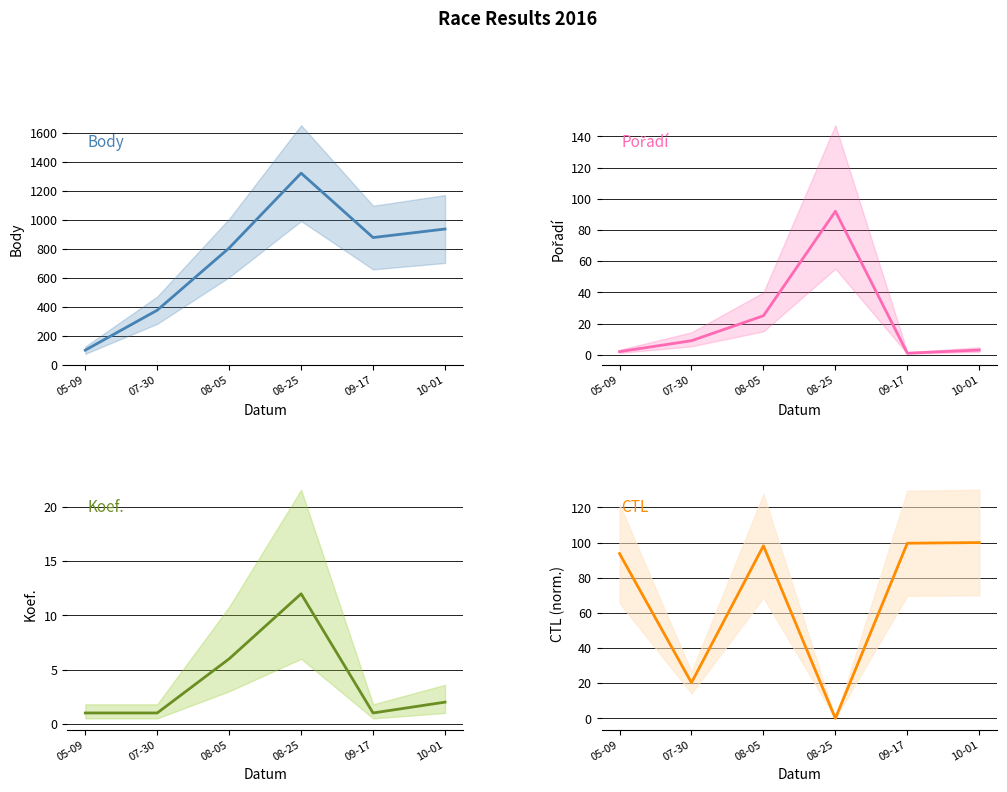

What is the value of the Pořadí point at the 1st from the left?

2.0